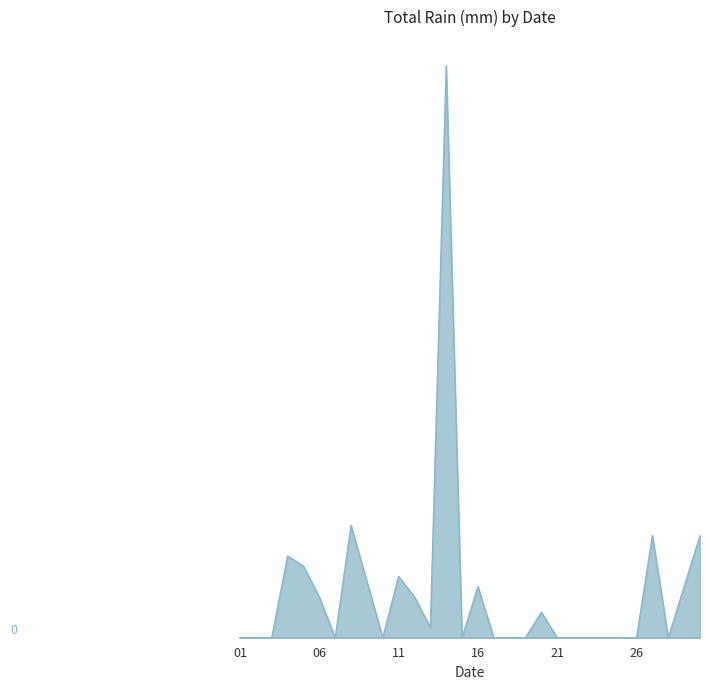

Does the chart display data point markers on the line(s)?

No